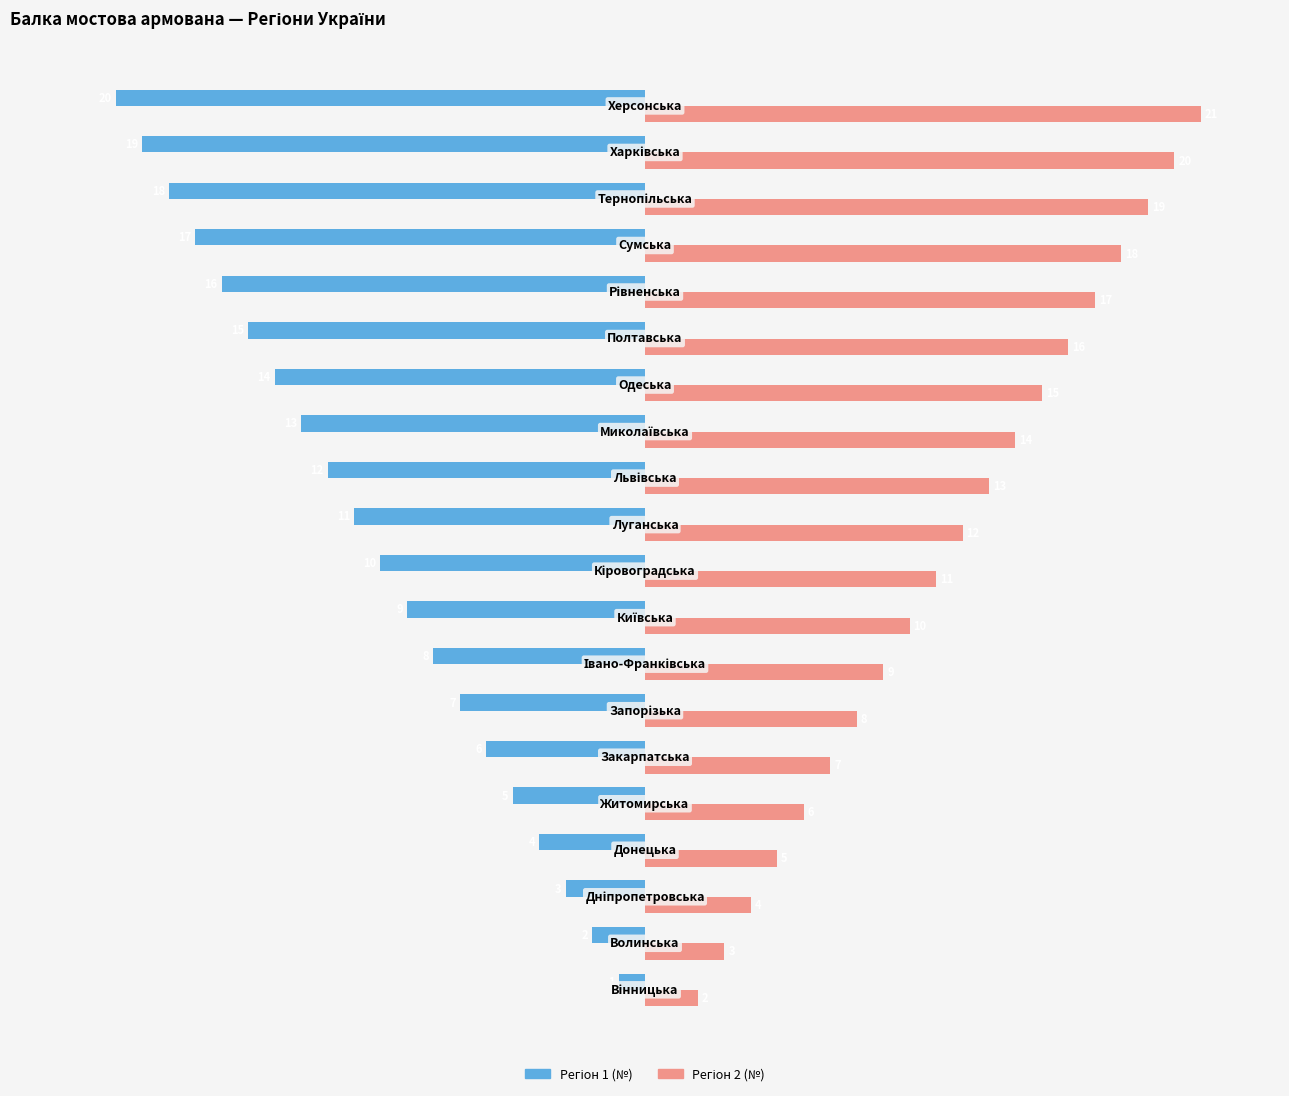

At how many categories does at least one series exceed -15?

20